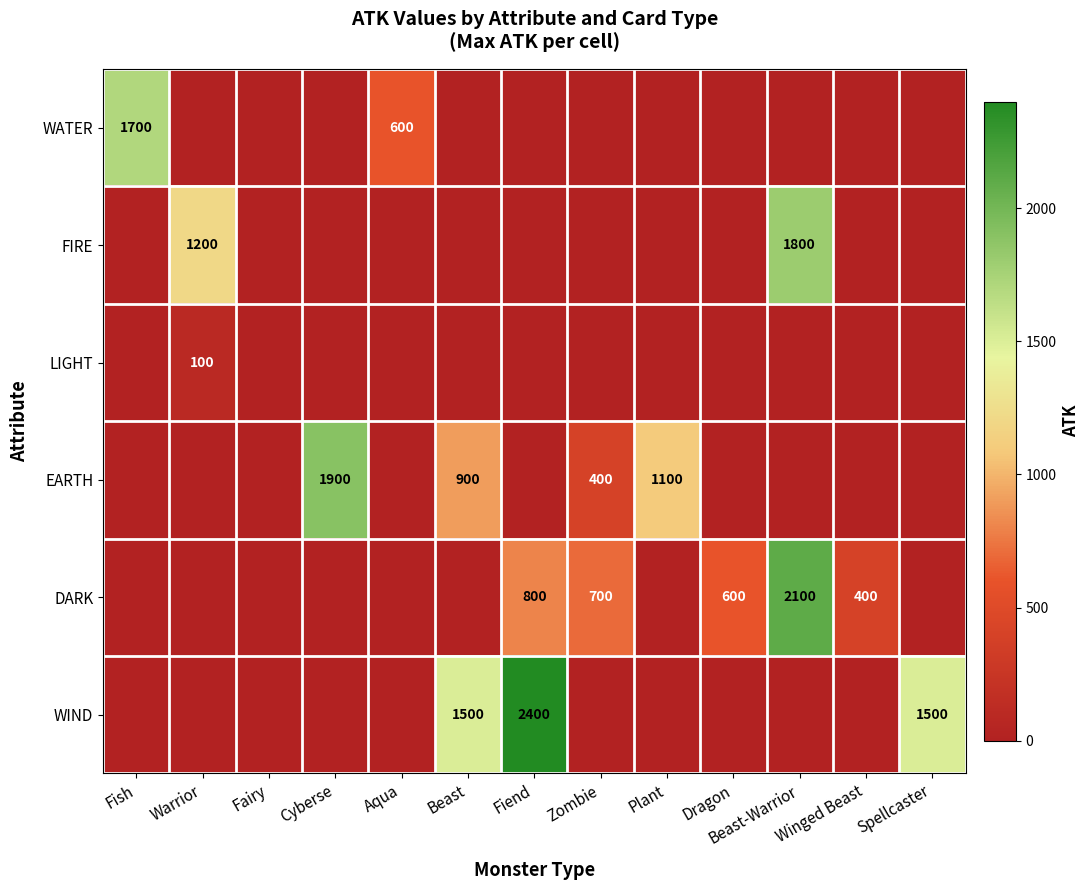

The LIGHT series shows 0 at Winged Beast. True or false?

True